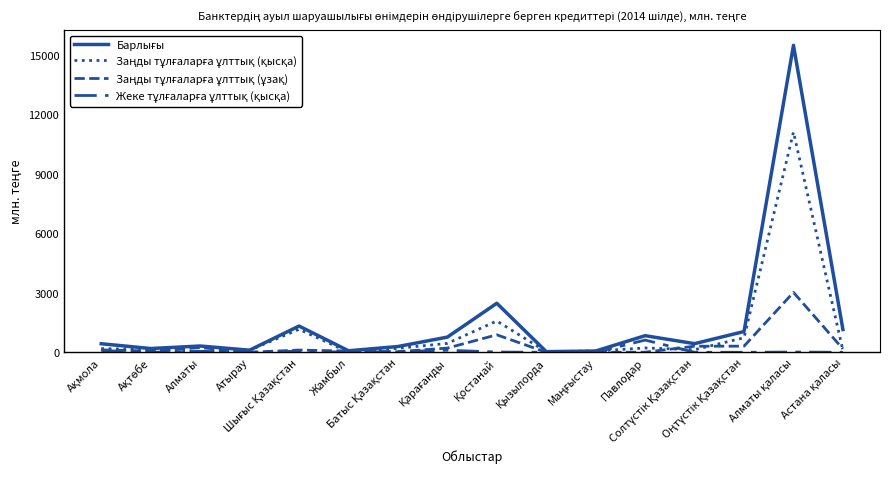

What is the difference between the maximum and minimum values in the Жеке тұлғаларға ұлттық (қысқа) series?

615.1